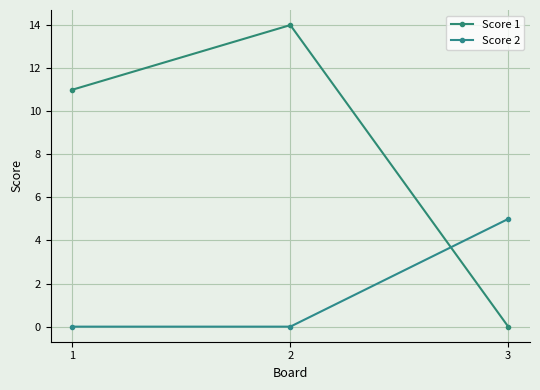

What is the sum of all Score 2 values?

5